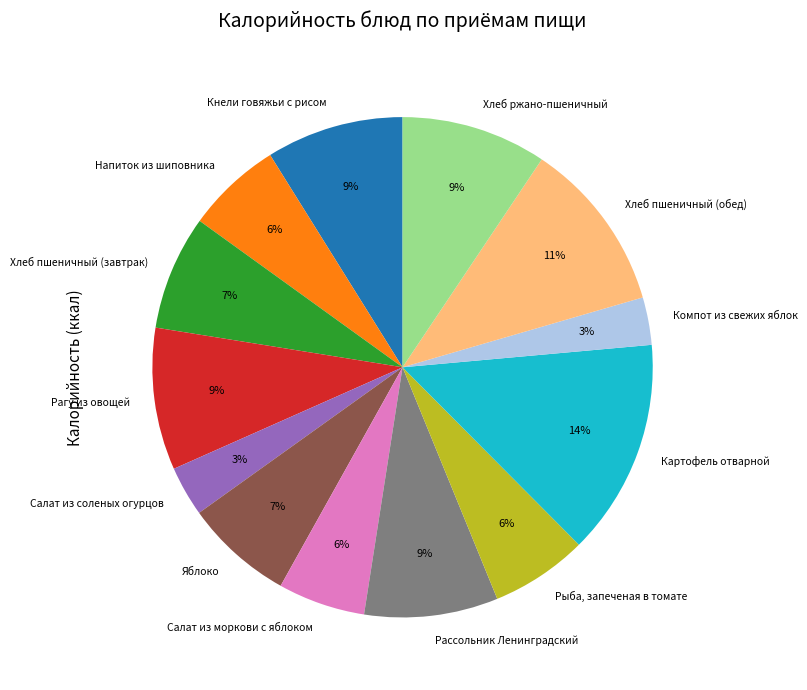

Is there a majority slice in this chart?

No